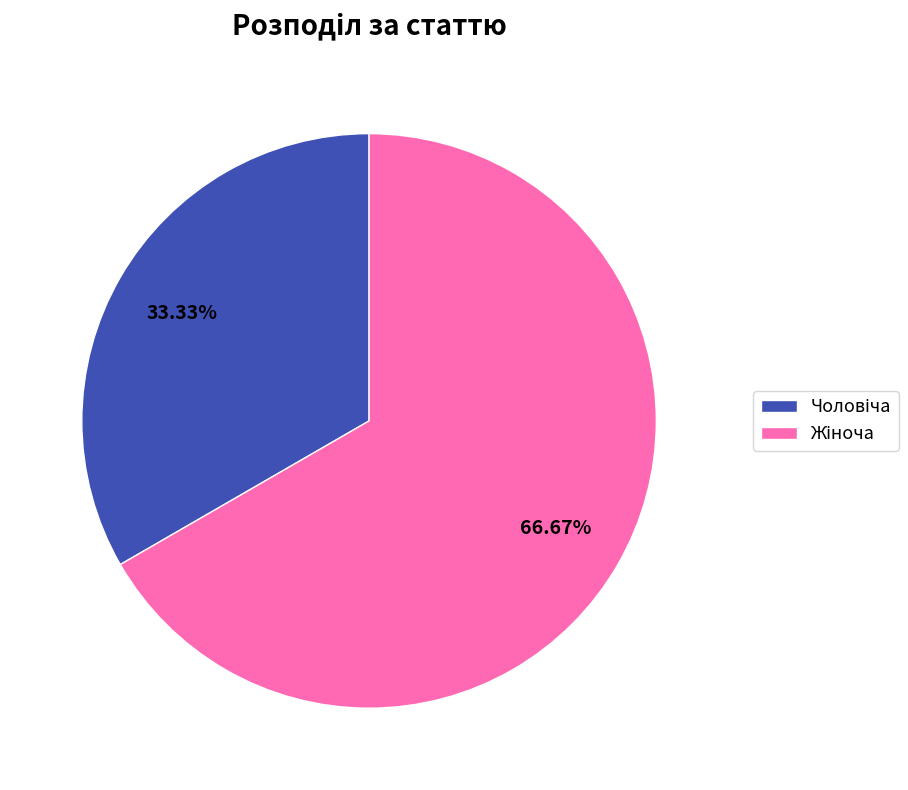

To the nearest percent, what is the difference between the largest and smallest slice percentages?

33%